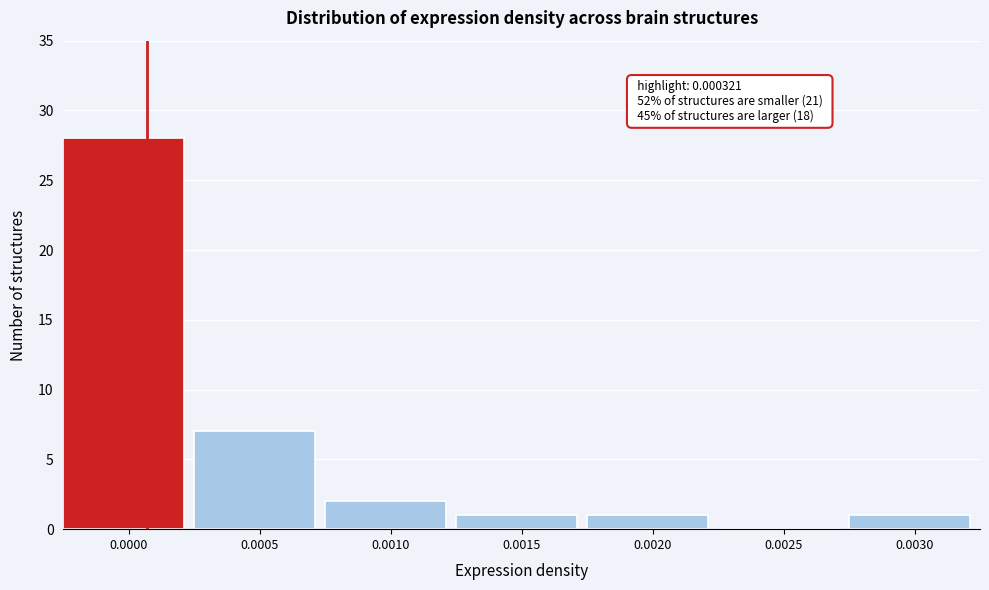

Reading left to right, transcribe all the data shown in this chart.

0.0000=28	0.0005=7	0.0010=2	0.0015=1	0.0020=1	0.0025=0	0.0030=1